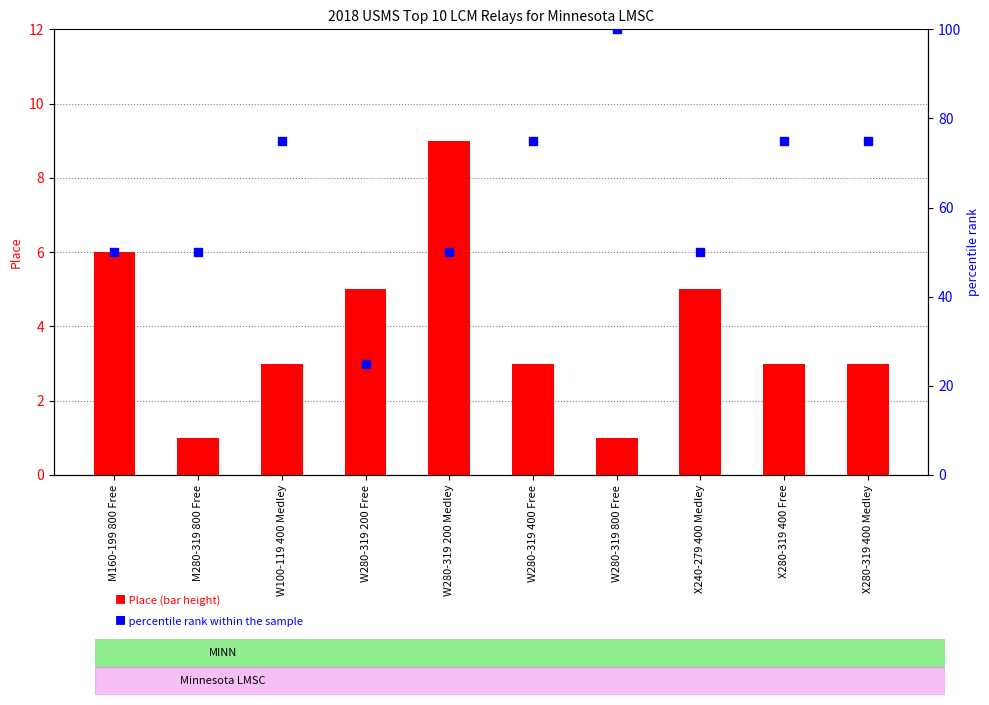

Which series has the largest total across all categories?

percentile rank within the sample